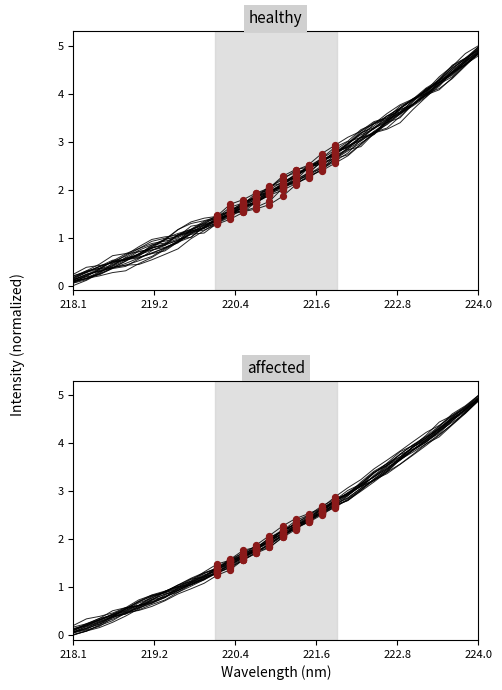

Approximately how many times larger is the value at 221.6902 compared to 223.0264?

0.7